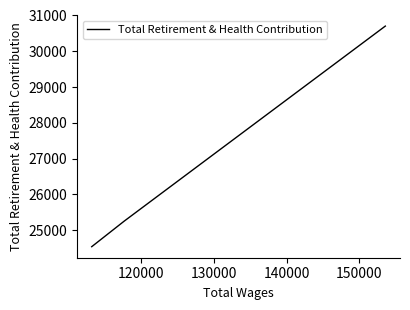

What is the average value?

26832